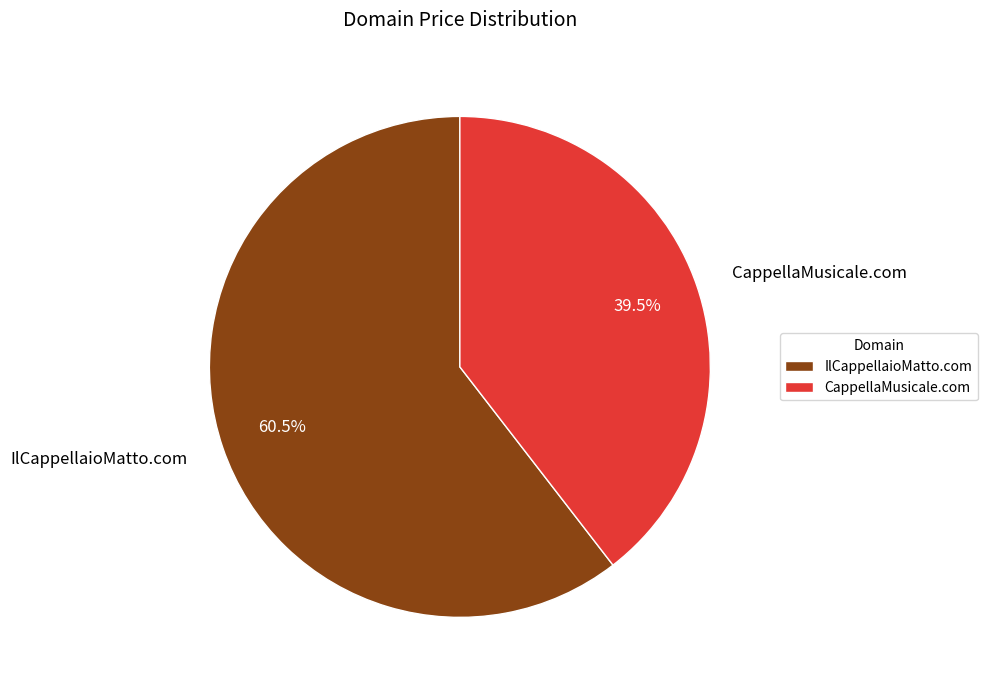

How many slices are in this pie chart?

2